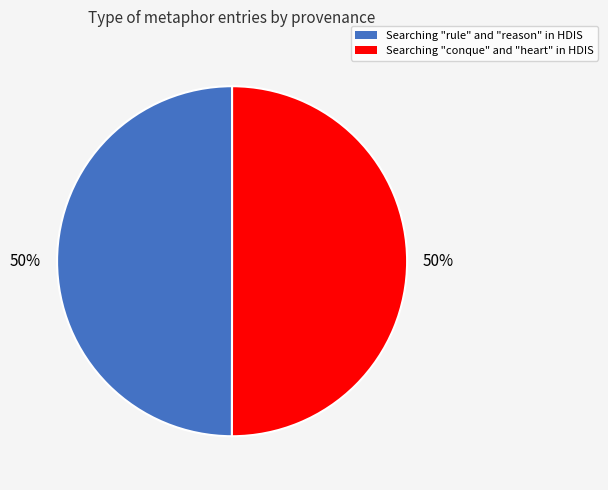

To the nearest percent, what percentage of the pie is Searching "conque" and "heart" in HDIS?

50%